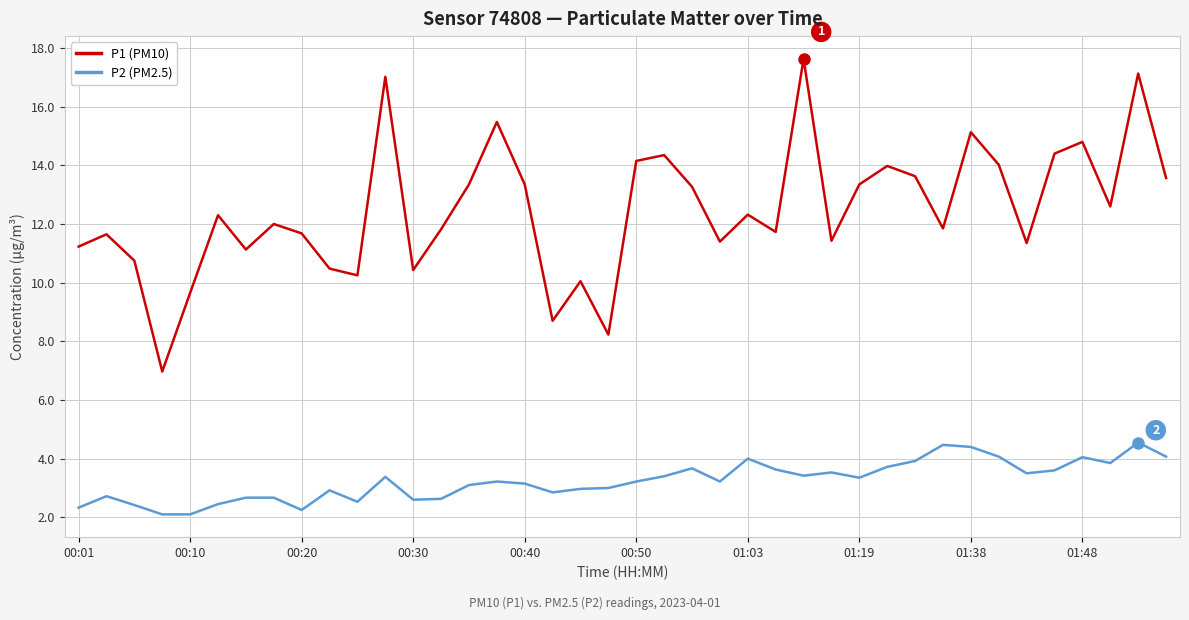

Which series has the largest total across all categories?

P1 (PM10)